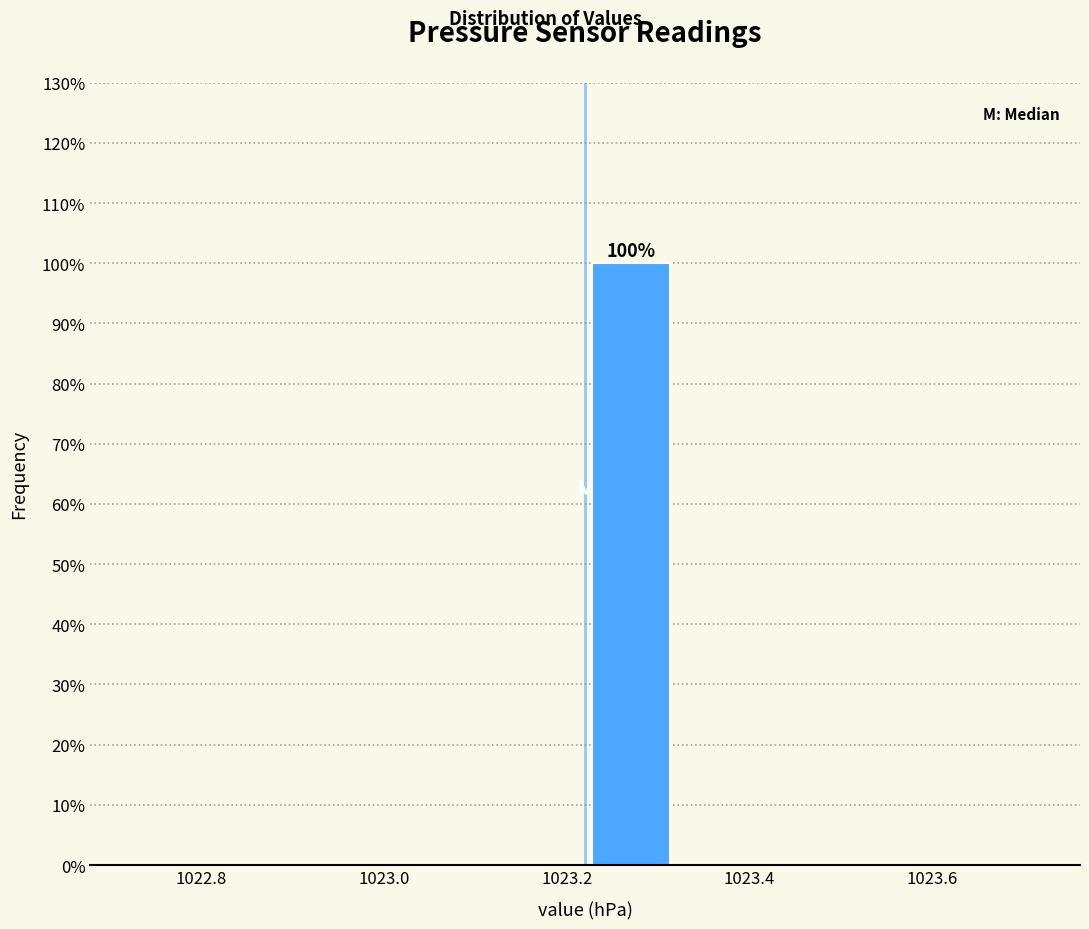

Which range on the x-axis has the tallest bar?

1023.22 to 1023.32